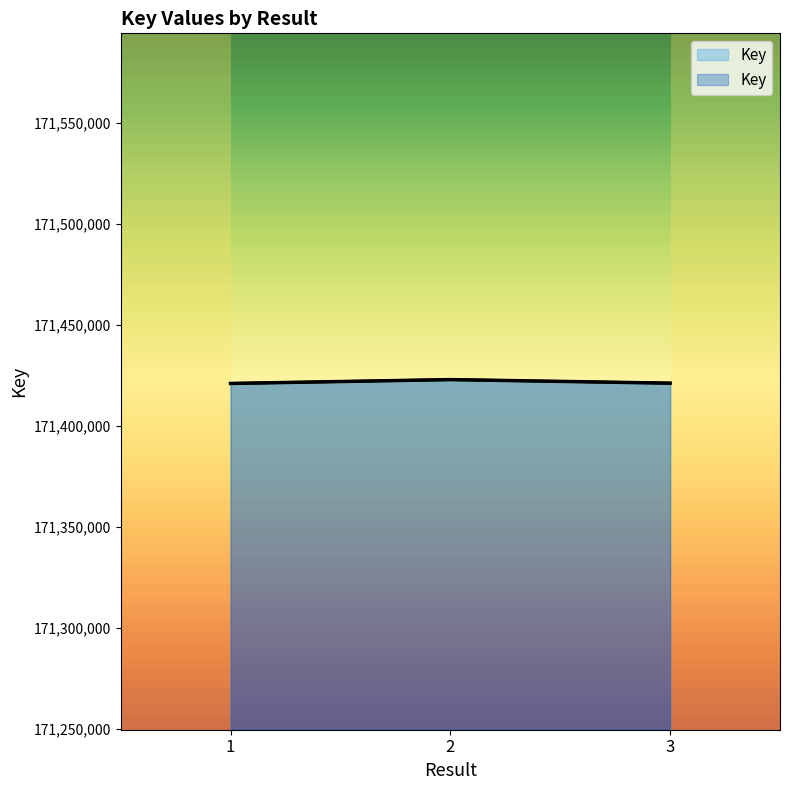

Is it true that the value at 3 is 171421077?

True